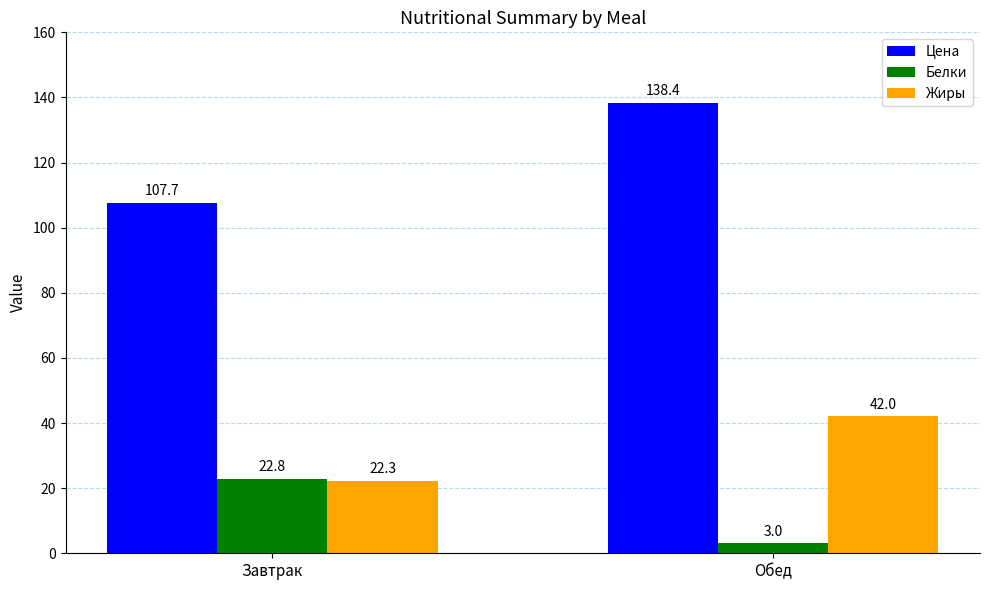

Which series has the widest spread of values?

Цена